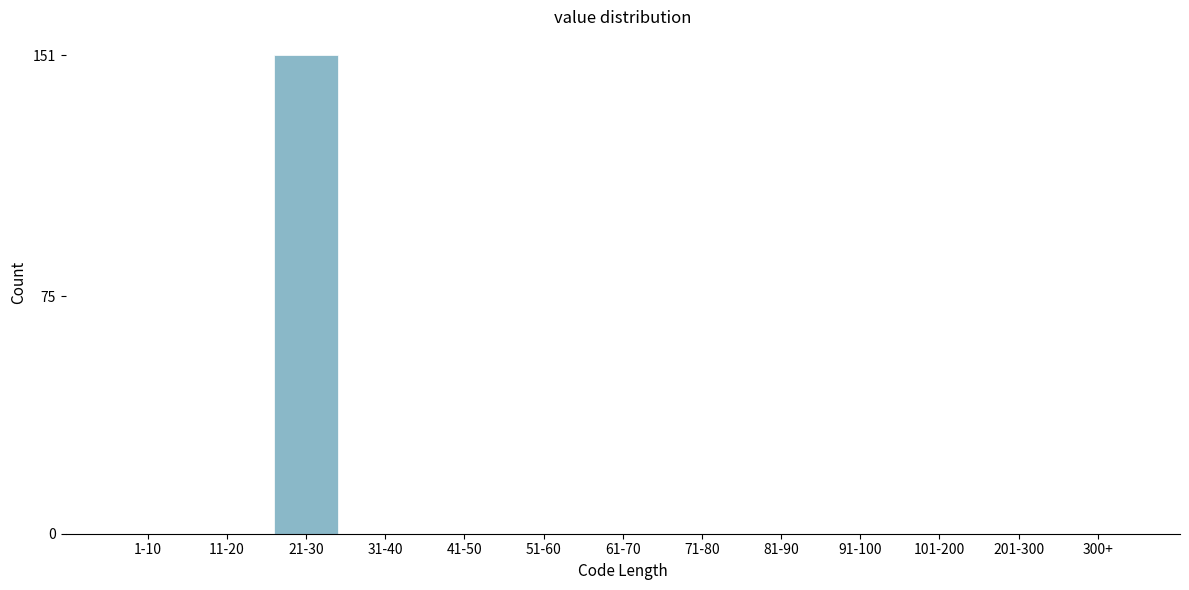

Reading right to left, what are all the values shown in this chart?

300+=0	201-300=0	101-200=0	91-100=0	81-90=0	71-80=0	61-70=0	51-60=0	41-50=0	31-40=0	21-30=151	11-20=0	1-10=0